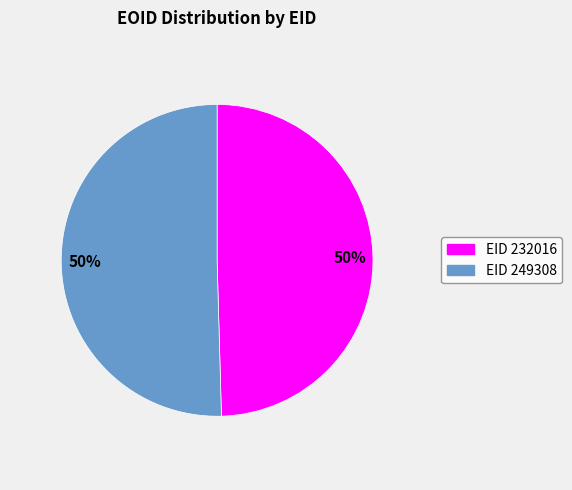

To the nearest percent, what is the average slice percentage?

50%